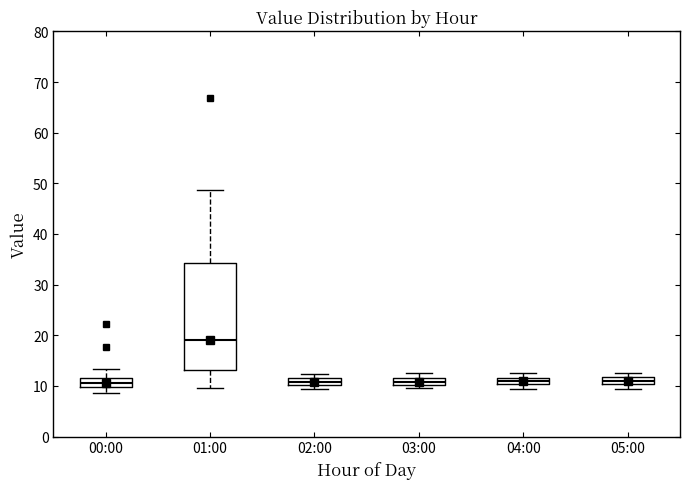

Which box's median line is the highest?

01:00